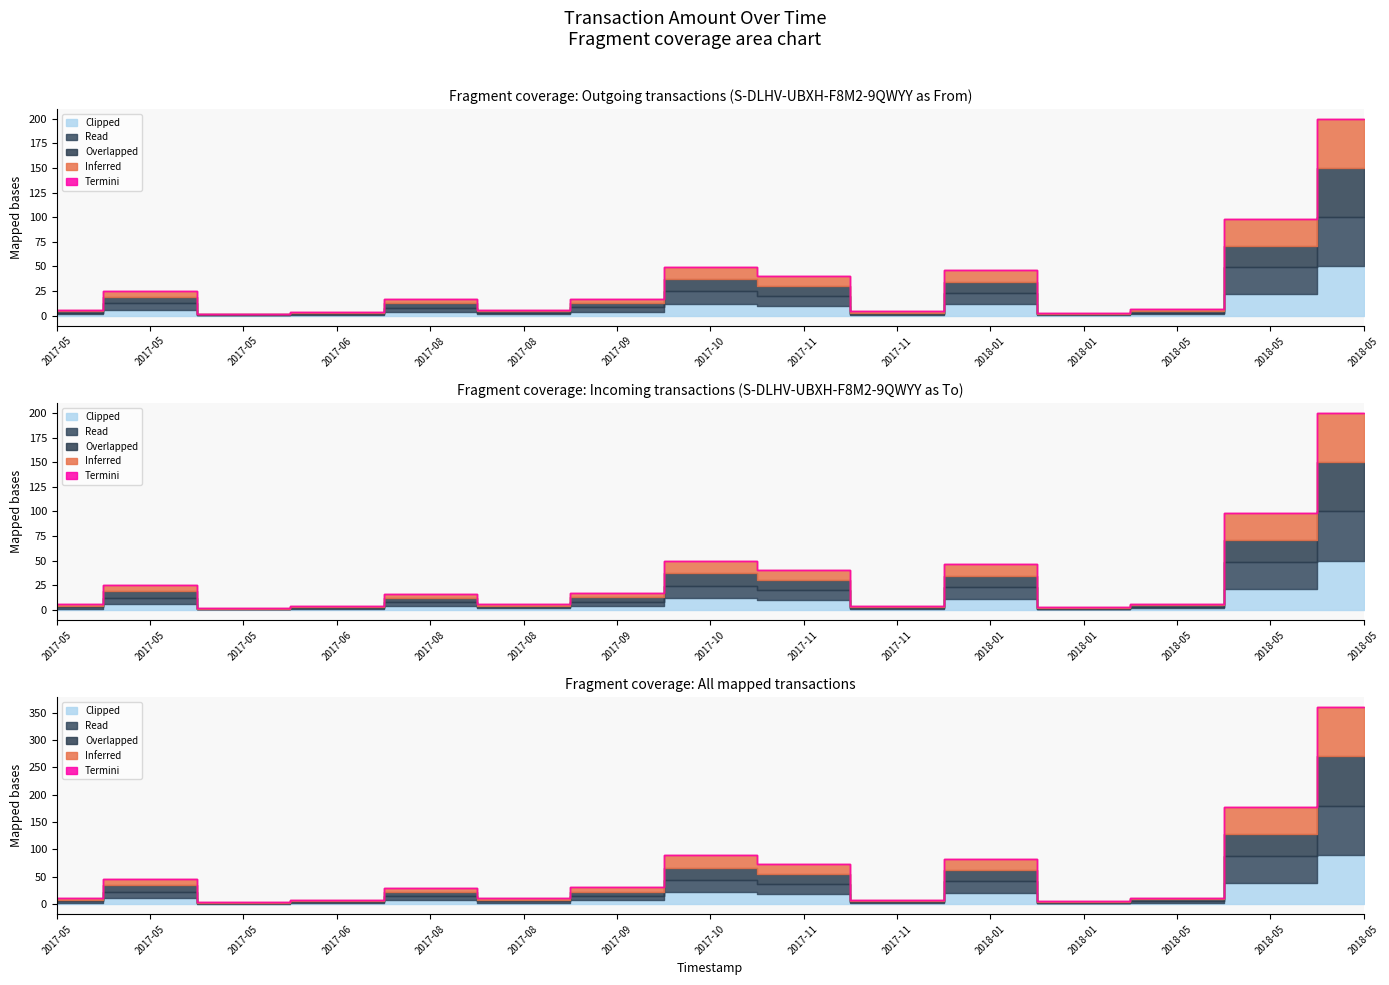

True or false: Inferred and Read intersect in this chart.

False